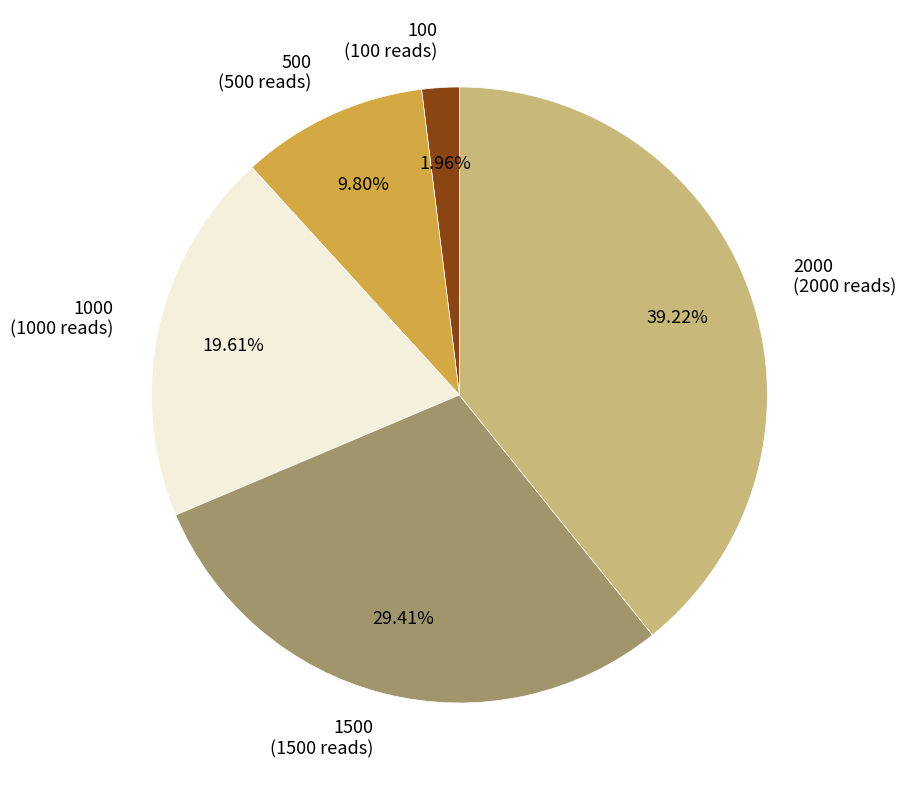

The 1000 slice represents 20% of the pie. True or false?

True